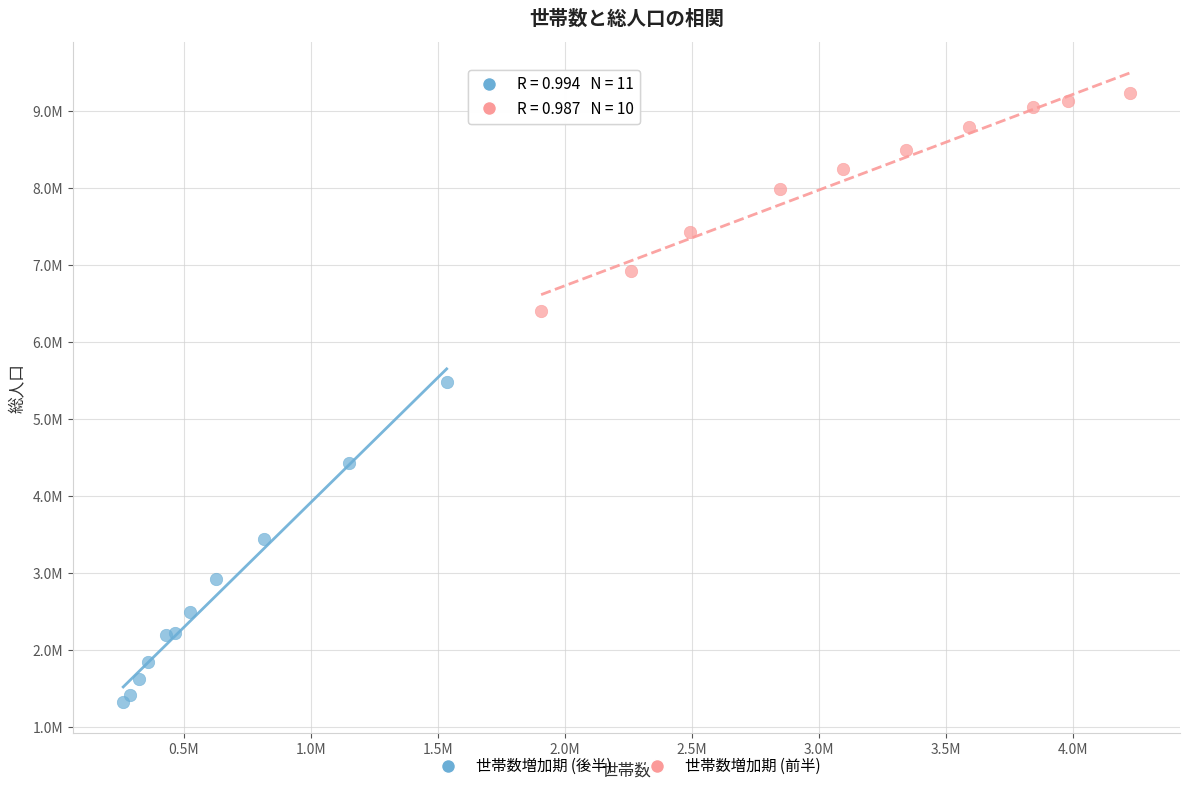

What are all the series names shown in the legend?

世帯数増加期 (後半), 世帯数増加期 (前半)